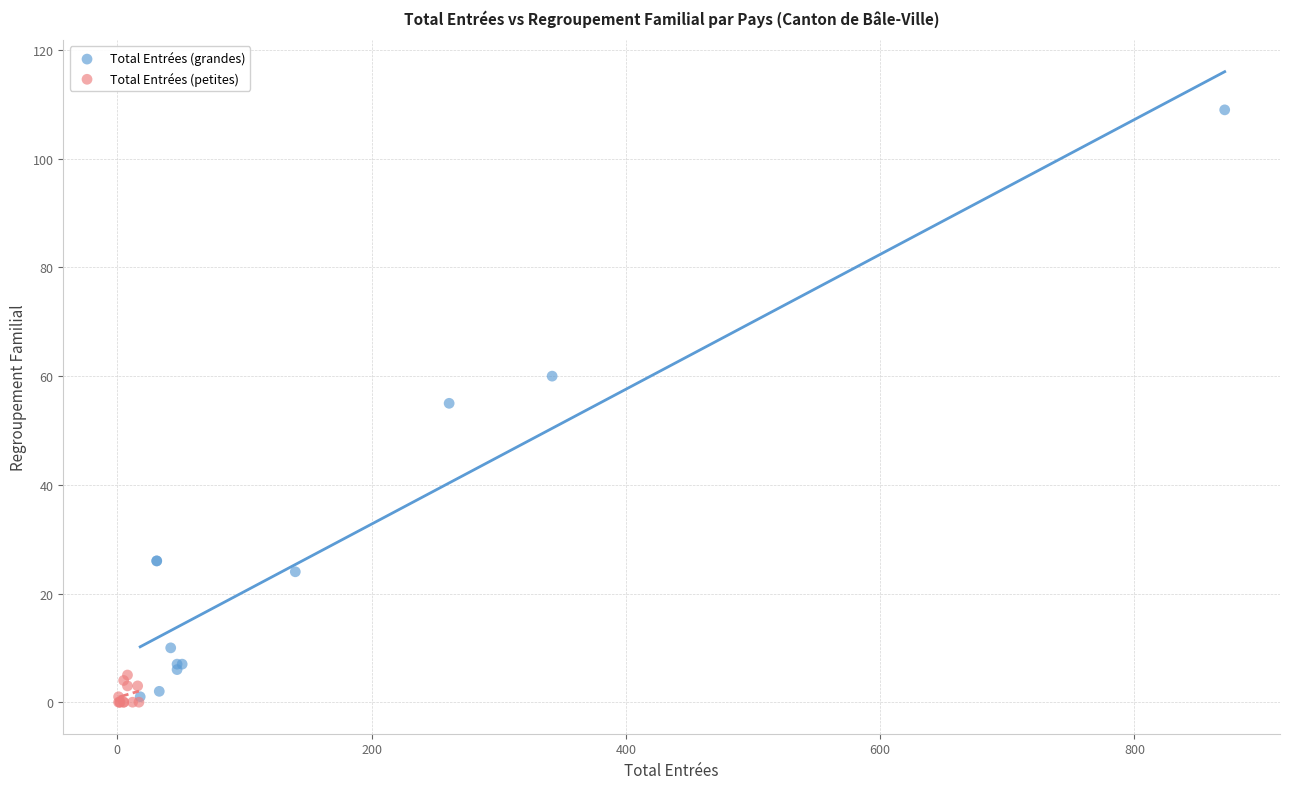

Which series has the widest spread of Y values?

Total Entrées (grandes)